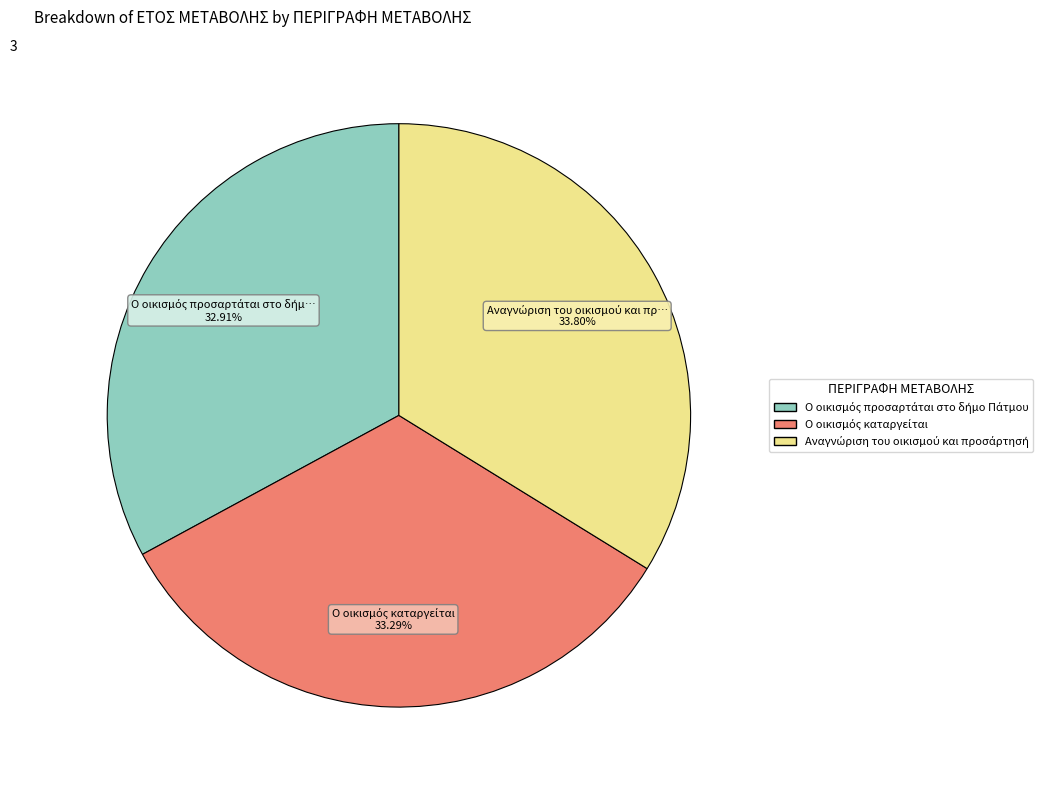

Is there any slice that represents more than half of the pie?

No